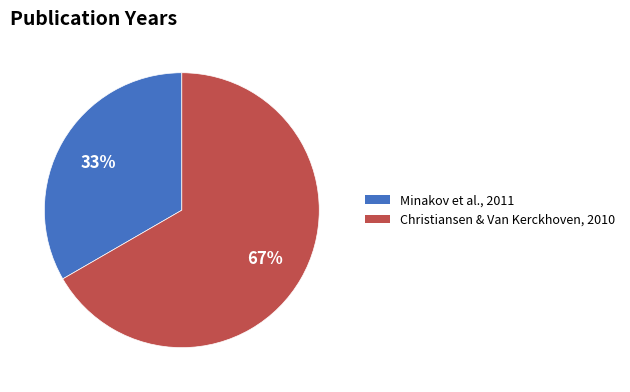

Is there a majority slice in this chart?

Yes